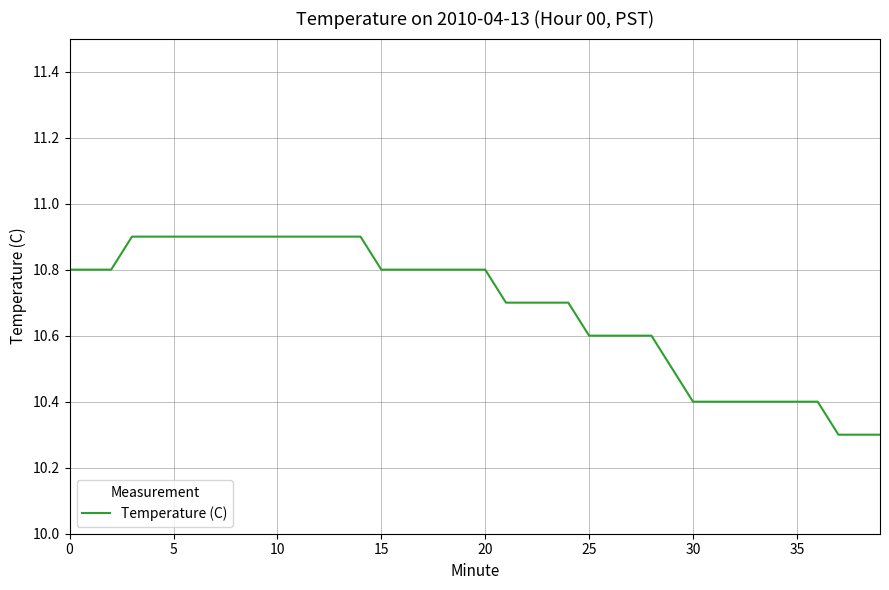

What is the difference between the maximum and minimum values?

0.6